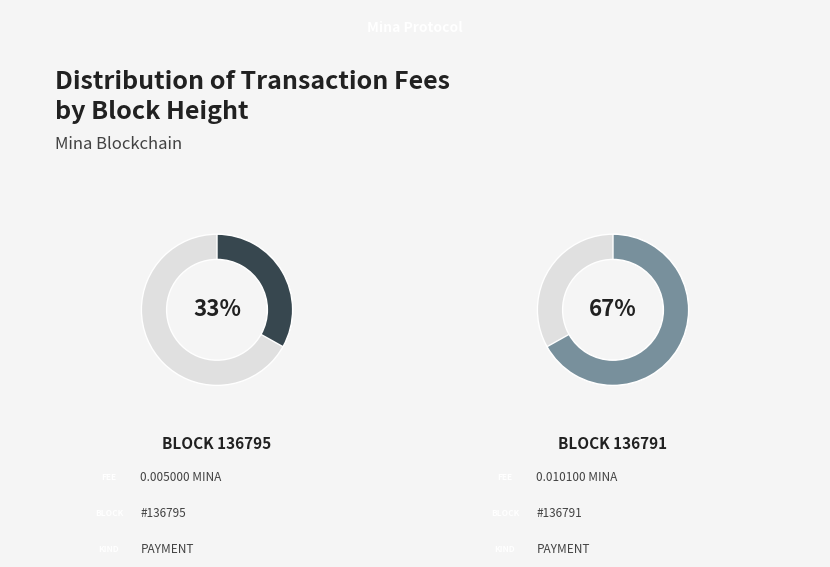

To the nearest percent, what percentage of the pie is 136791?

67%